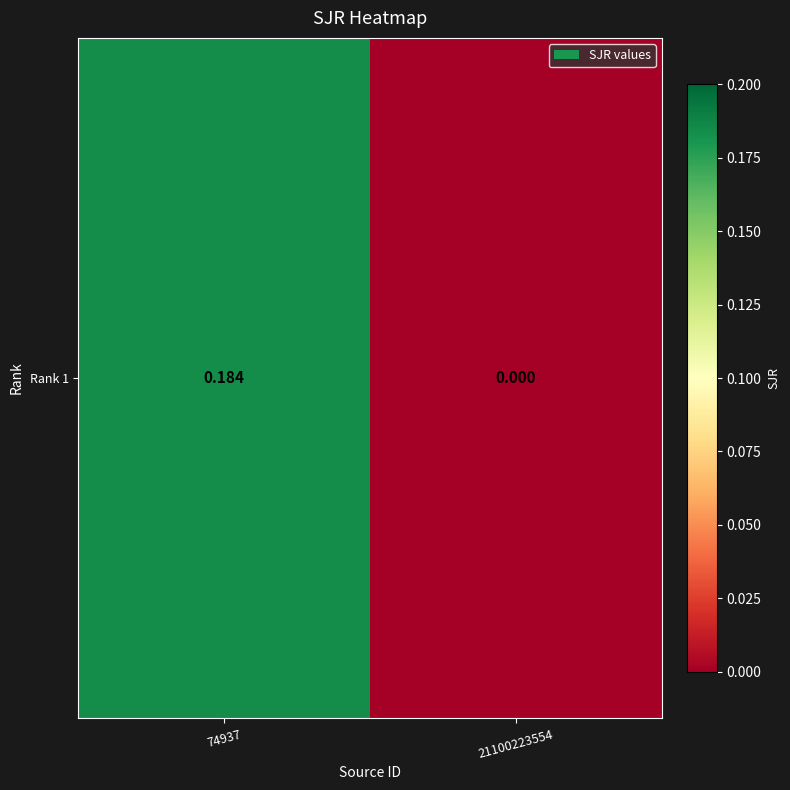

What is the difference between the values at 21100223554 and 74937?

0.2